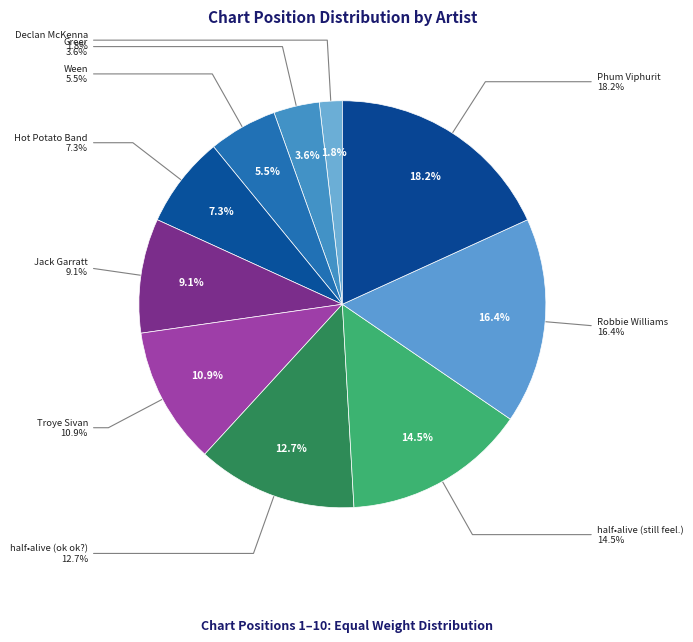

Is it true that Phum Viphurit is 9% of the pie?

False